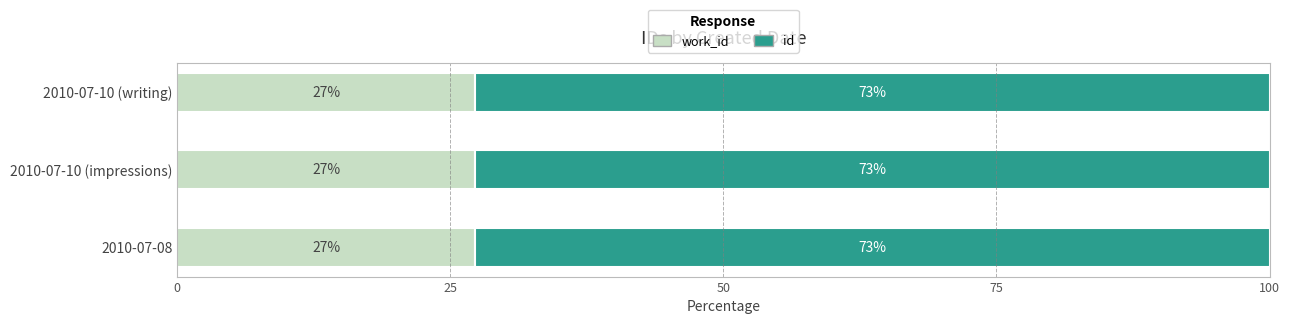

What are all the series names shown in the legend?

work_id, id